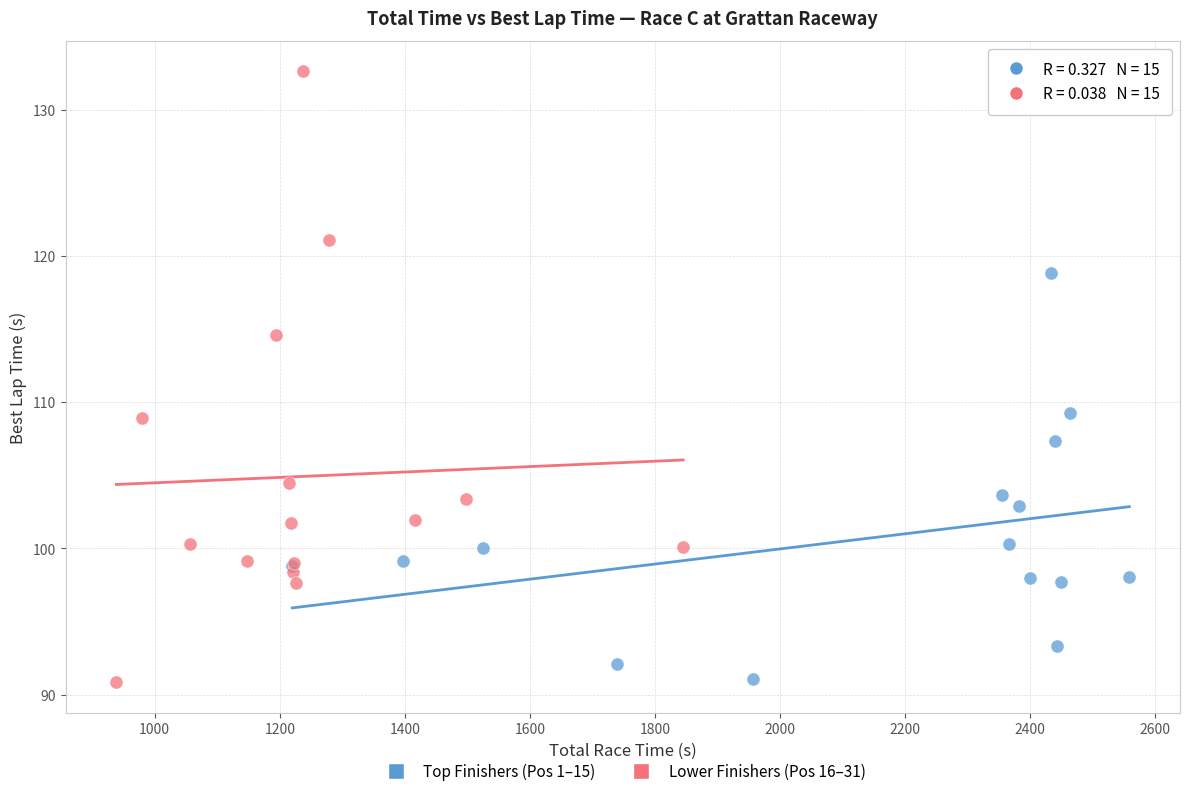

Which series has the largest Y range (max minus min)?

Lower Finishers (Pos 16–31)